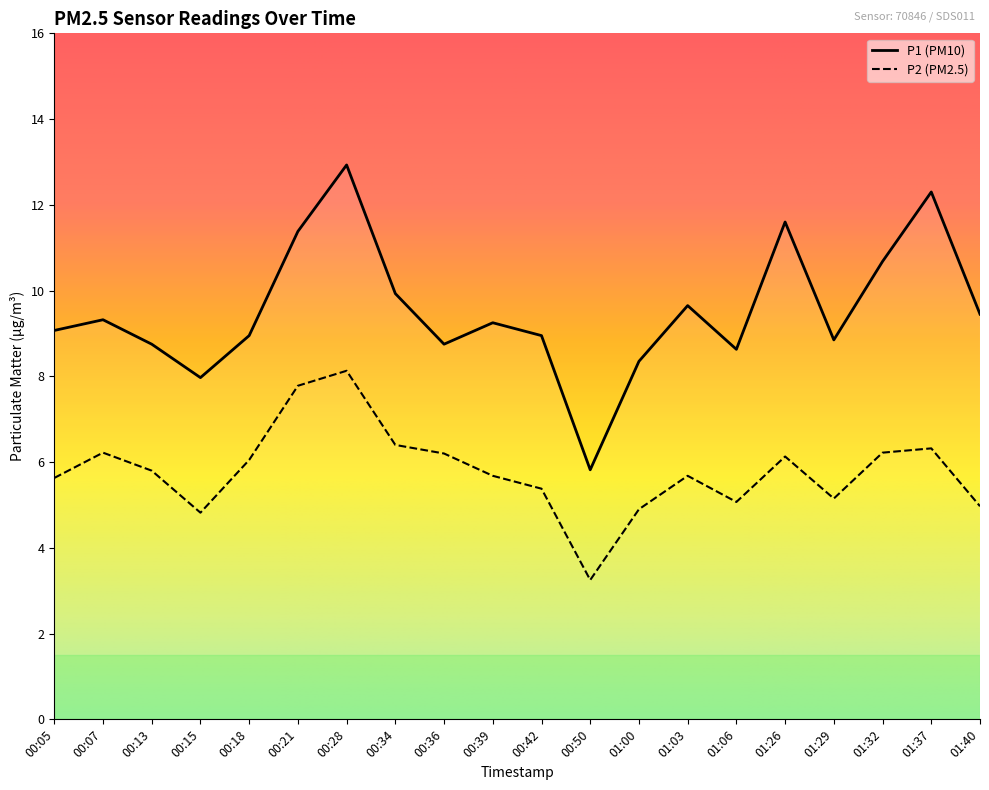

Reading left to right, extract all data points from this chart.

P1: 9.1	9.3	8.8	8.0	8.9	11.4	12.9	9.9	8.8	9.2	8.9	5.8	8.3	9.7	8.6	11.6	8.8	10.7	12.3	9.4
P2: 5.6	6.2	5.8	4.8	6.0	7.8	8.1	6.4	6.2	5.7	5.4	3.2	4.9	5.7	5.1	6.1	5.2	6.2	6.3	5.0